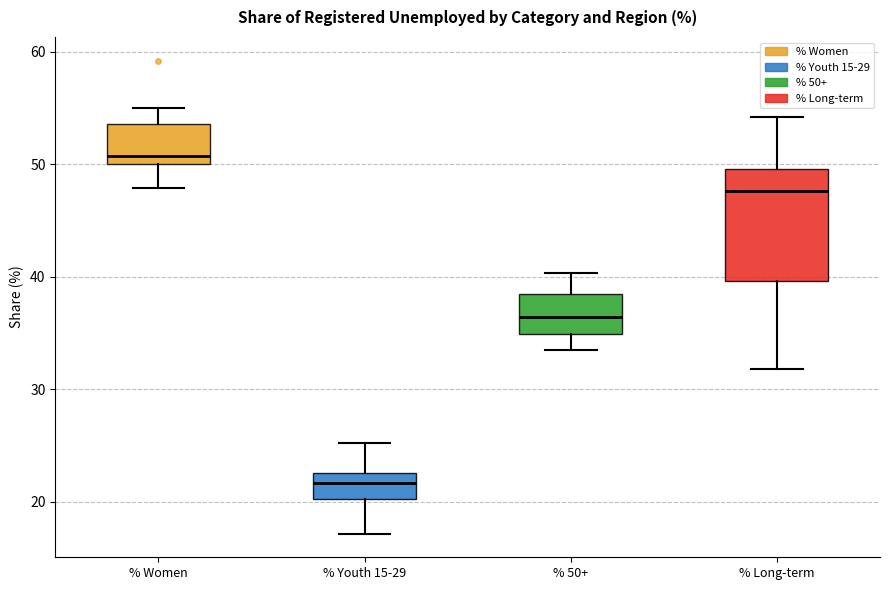

Which box's median line is the lowest?

% Youth 15-29